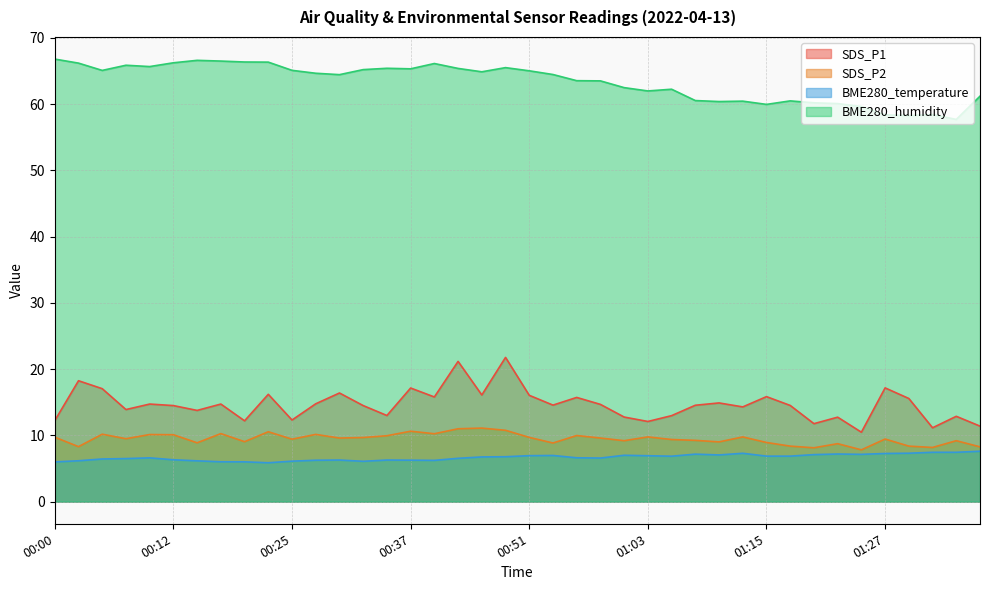

What is the maximum value for SDS_P1?

21.8